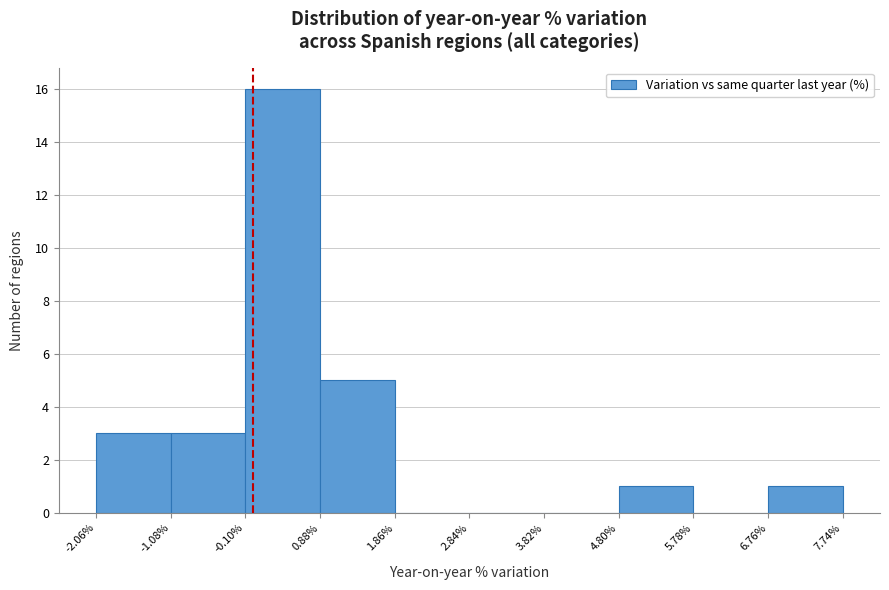

Reading left to right, list every bar in this chart as the range it spans on the x-axis followed by its height. The values are not printed on the chart, so give them approximately, as read against the axis.

-2.06% to -1.08%: 3
-1.08% to -0.10%: 3
-0.10% to 0.88%: 16
0.88% to 1.86%: 5
1.86% to 2.84%: 0
2.84% to 3.82%: 0
3.82% to 4.80%: 0
4.80% to 5.78%: 1
5.78% to 6.76%: 0
6.76% to 7.74%: 1